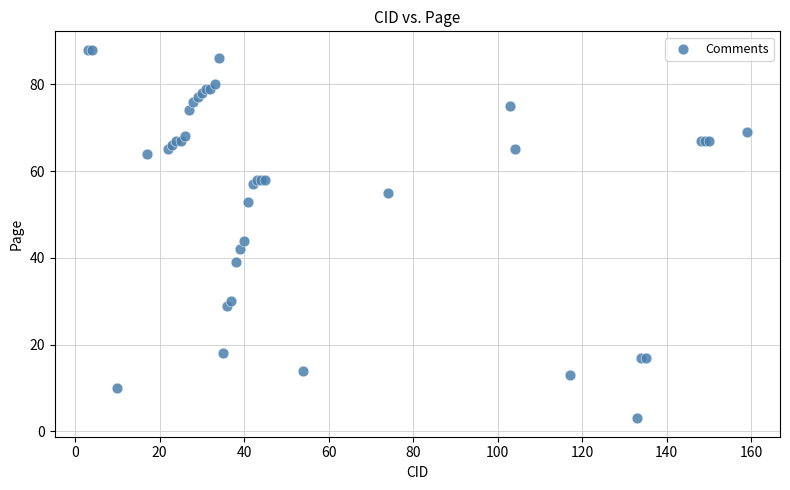

What Y value in the scatter plot is closest to 45?

44